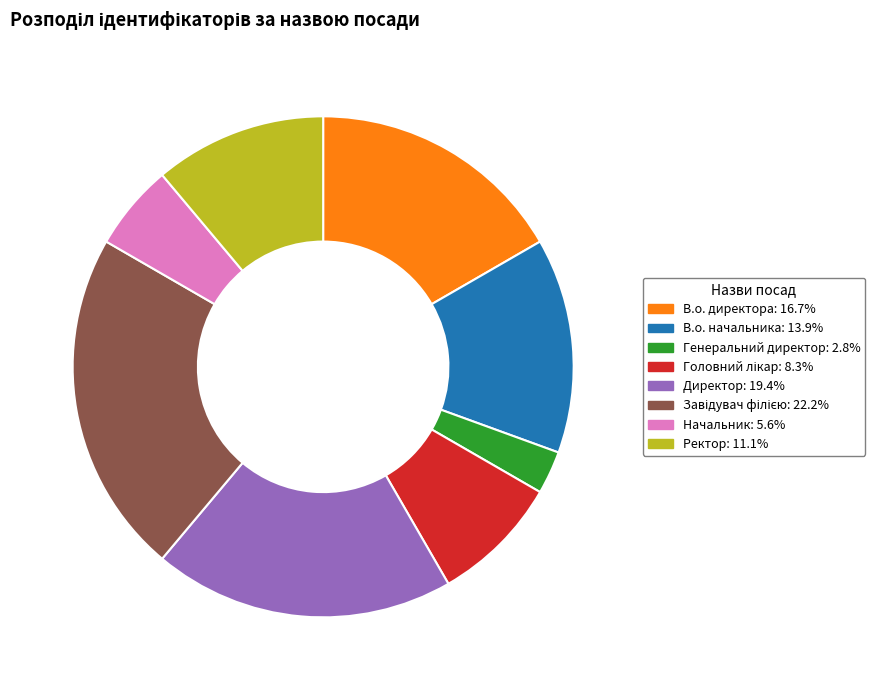

True or false: Начальник accounts for 6% of the total.

True